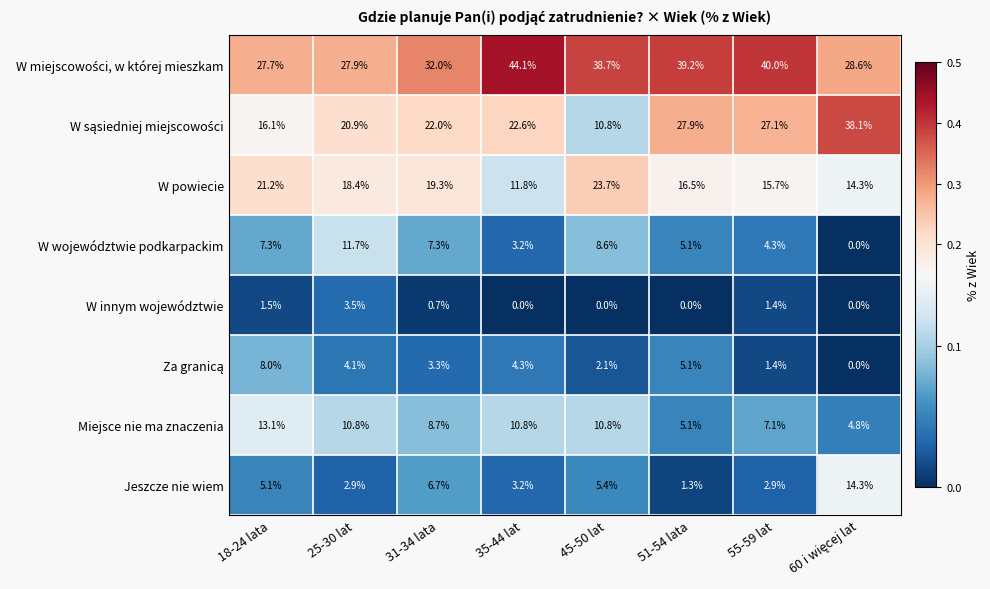

How many data points does each series have?

8